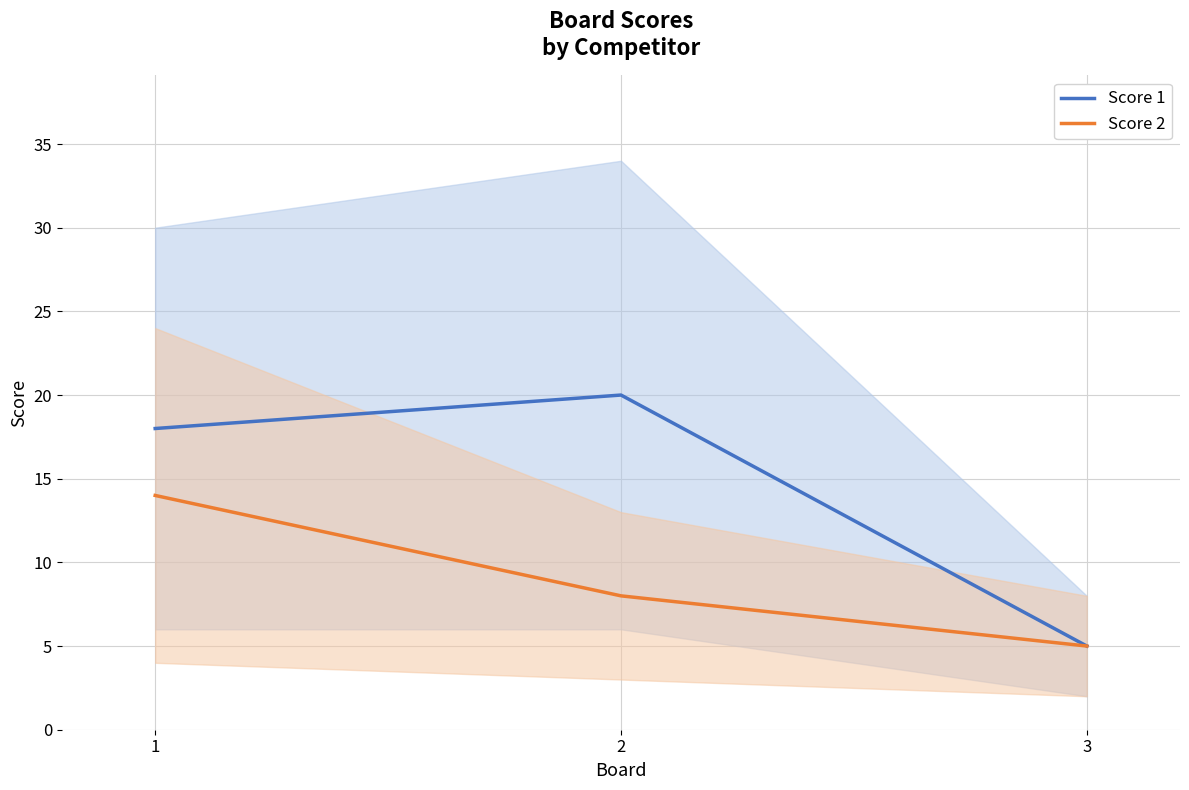

What is the value of the Score 2 point at the 1st from the left?

14